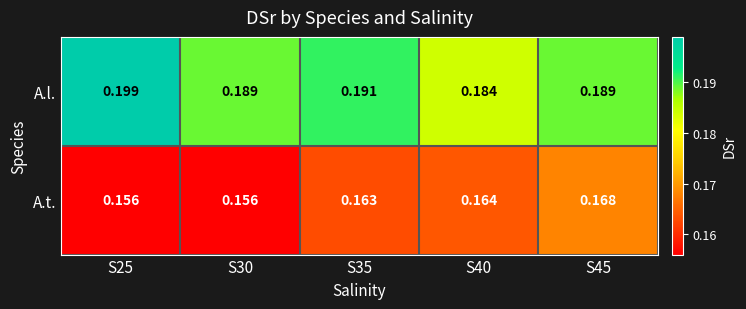

Is the value of A.t. at S40 greater than the value of A.l. at S30?

No